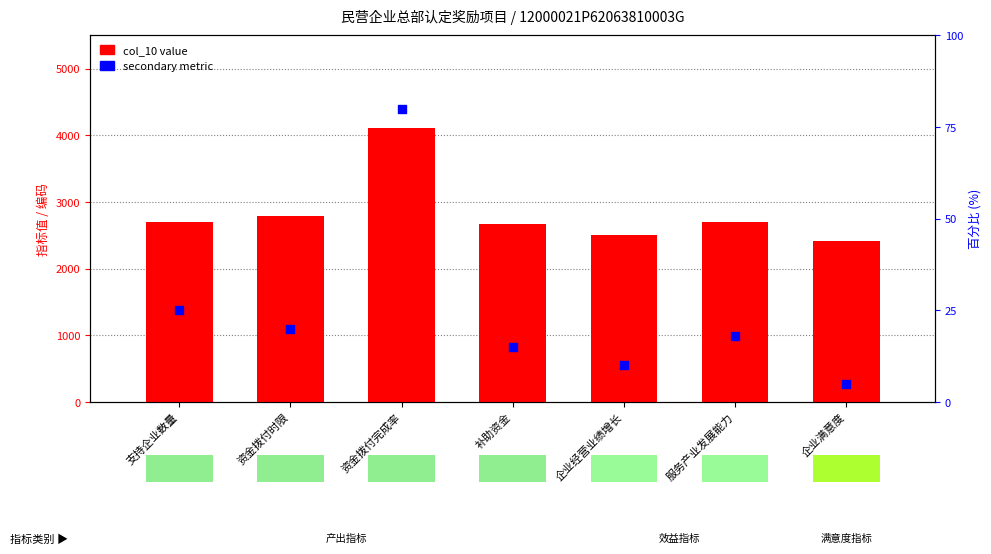

Is the value of secondary metric at 企业经营业绩增长 greater than the value of col_10 value at 资金拨付时限?

No